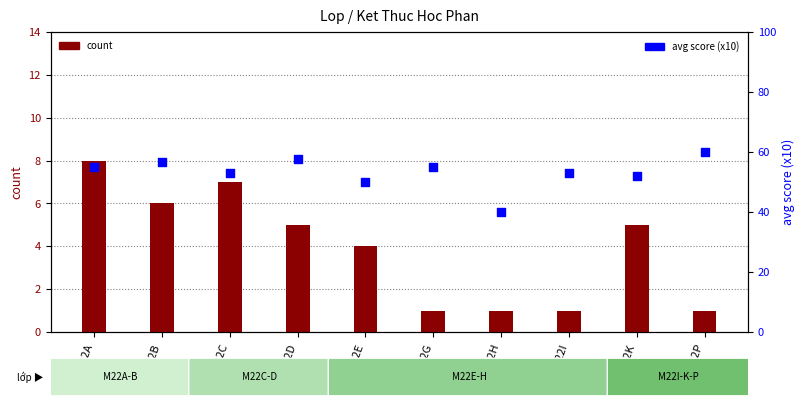

Which series has the largest Y range (max minus min)?

avg score (x10)